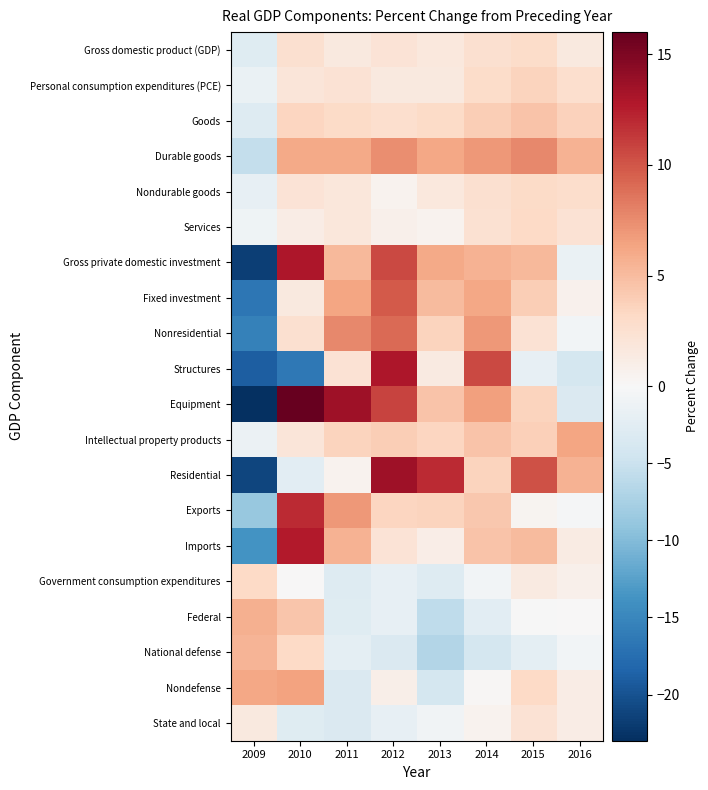

What is the total value across all series at 2012?

83.1